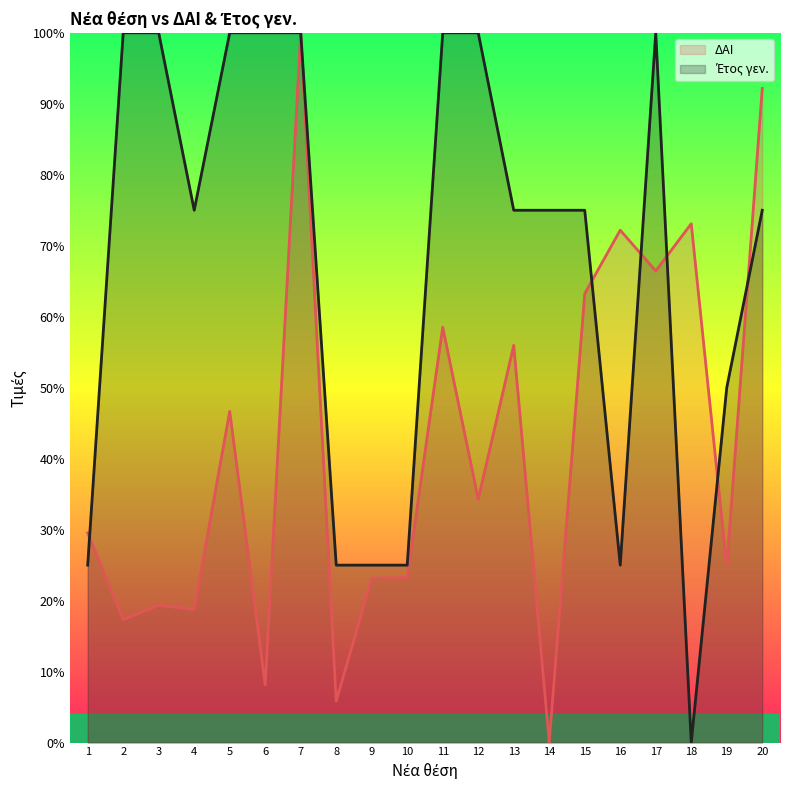

What value does the ΔΑΙ series have at 11?

58.5